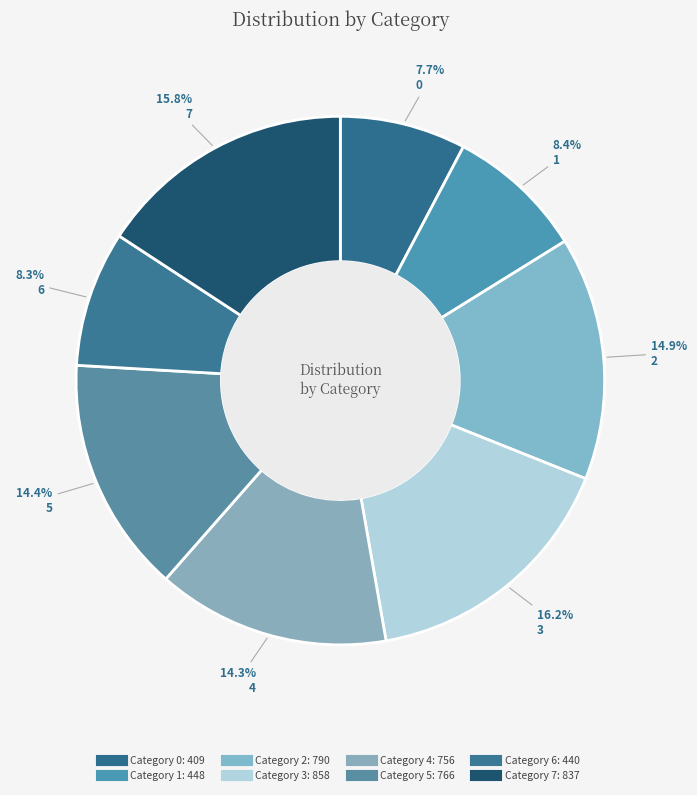

How many segments does this pie chart have?

8